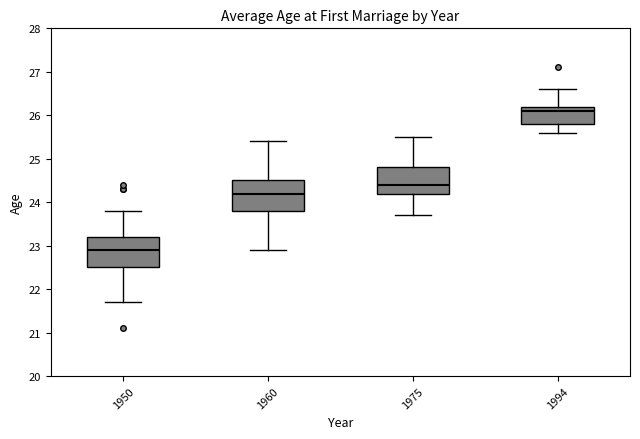

Reading left to right, read every box against the y-axis: the position of its median line, the range the box covers, and the ends of its whiskers. The values are not printed on the chart, so give them approximately, as read against the axis.

1950: median 22.9, box 22.5 to 23.2, whiskers 21.7 to 23.8
1960: median 24.2, box 23.8 to 24.5, whiskers 22.9 to 25.4
1975: median 24.4, box 24.2 to 24.8, whiskers 23.7 to 25.5
1994: median 26.1, box 25.8 to 26.2, whiskers 25.6 to 26.6